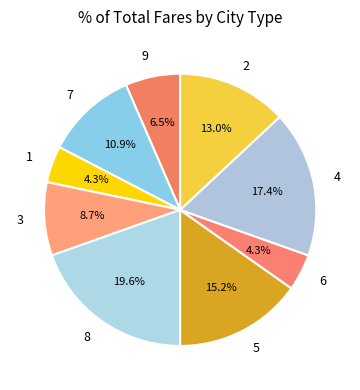

What portion of the pie excludes 1?

95.7%